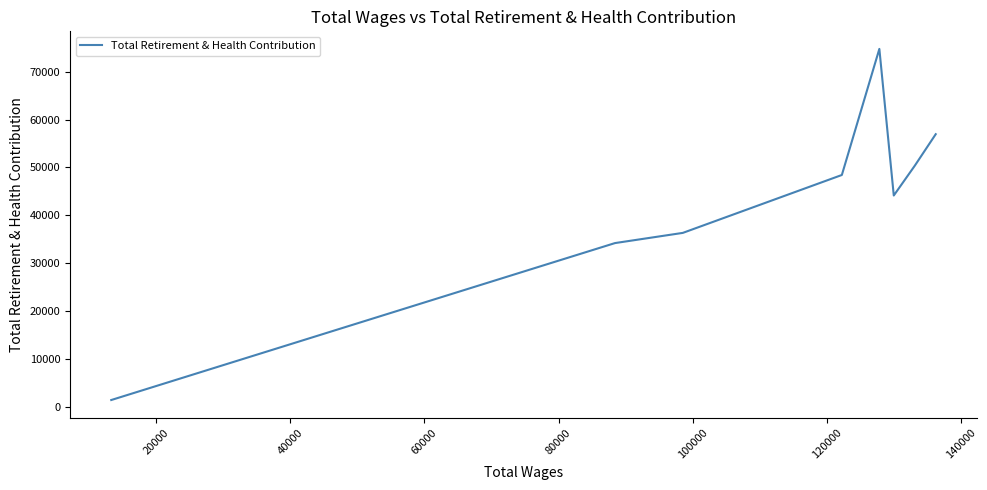

What is the difference between the maximum and minimum values?

73409